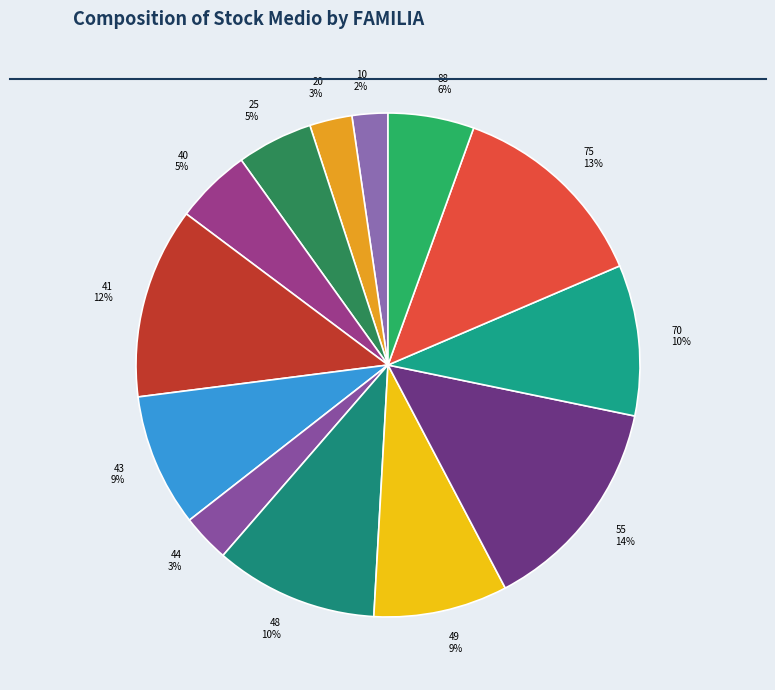

Do 41 and 75 together represent more than half of the pie?

No